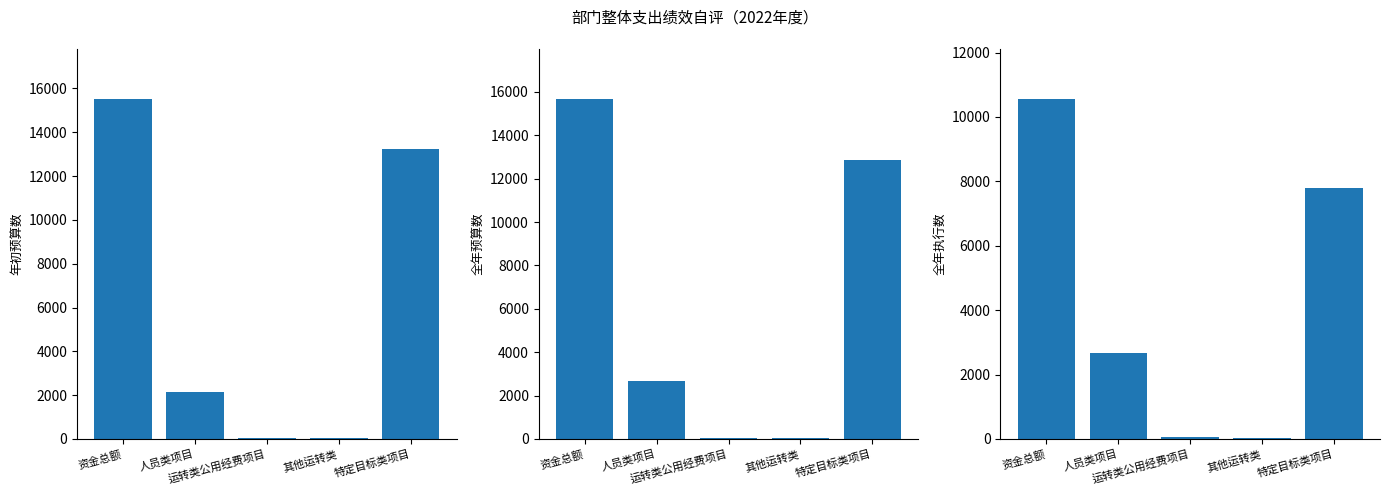

What is the difference between the highest and lowest values at 其他运转类?

0.5